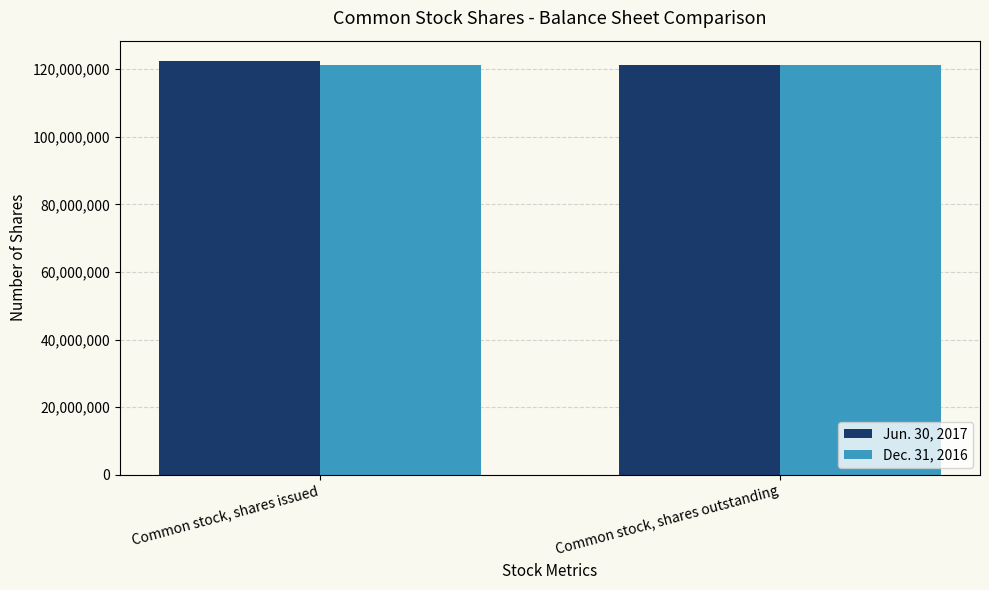

What is the minimum value for Jun. 30, 2017?

121367169